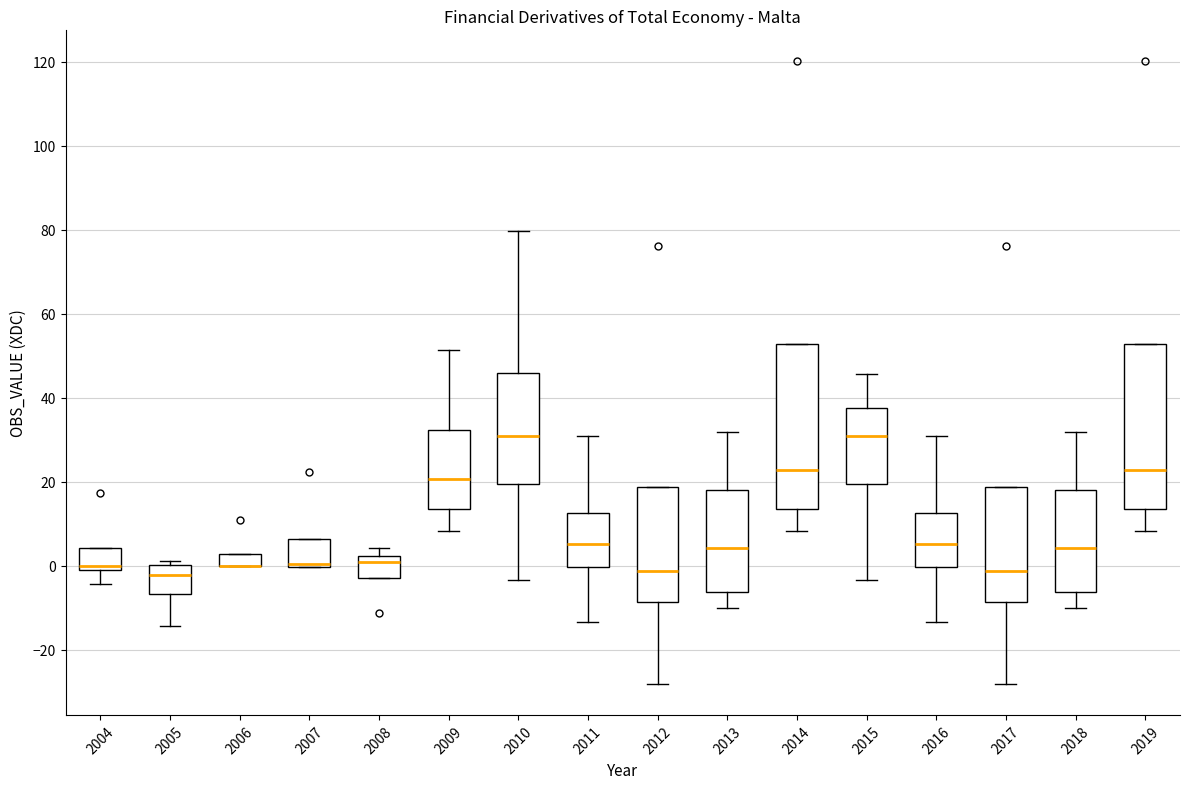

Where is the lower edge of the box at x = 2006 on the y-axis? The values are not printed on the chart, so give them approximately, as read against the axis.

0